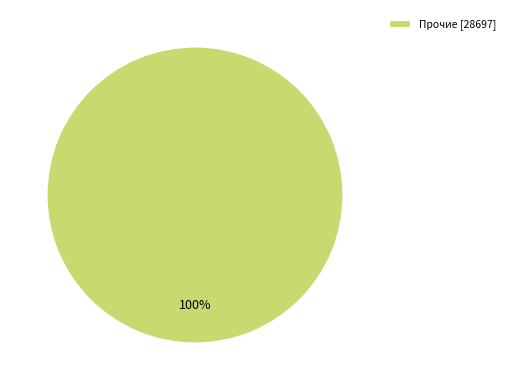

The Прочие [28697] slice represents 100% of the pie. True or false?

True